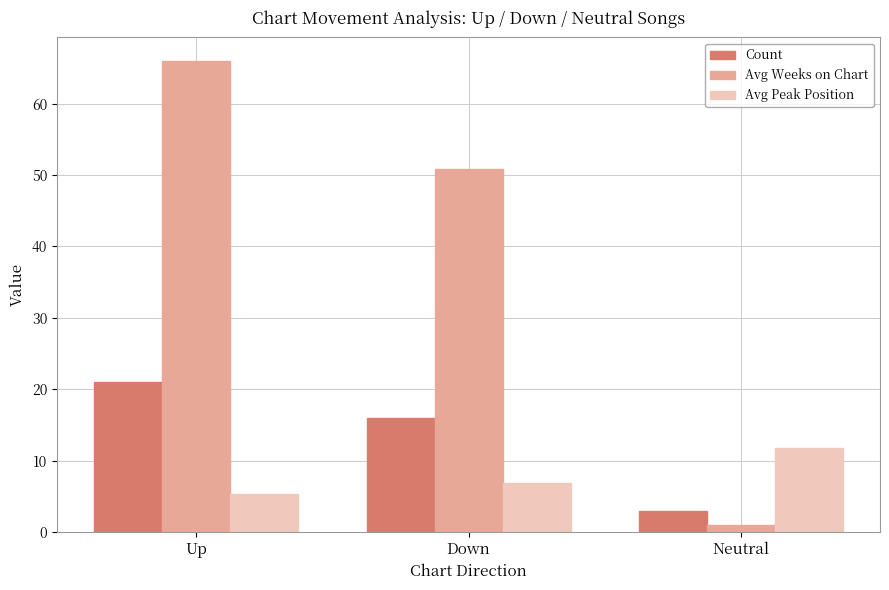

At how many categories does at least one series exceed 16?

2